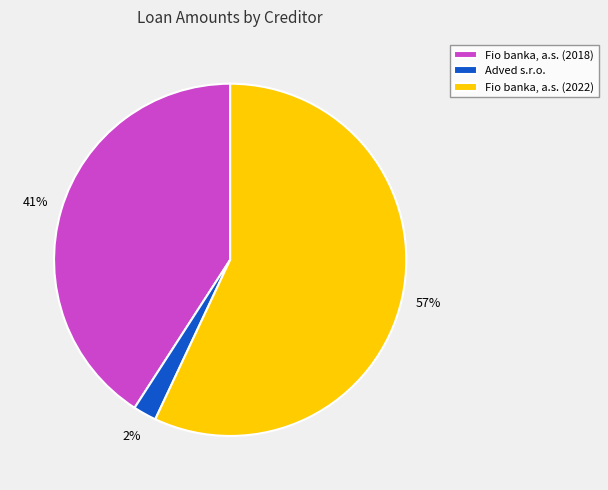

To the nearest percent, what is the combined percentage of Fio banka, a.s. (2018) and Fio banka, a.s. (2022)?

98%